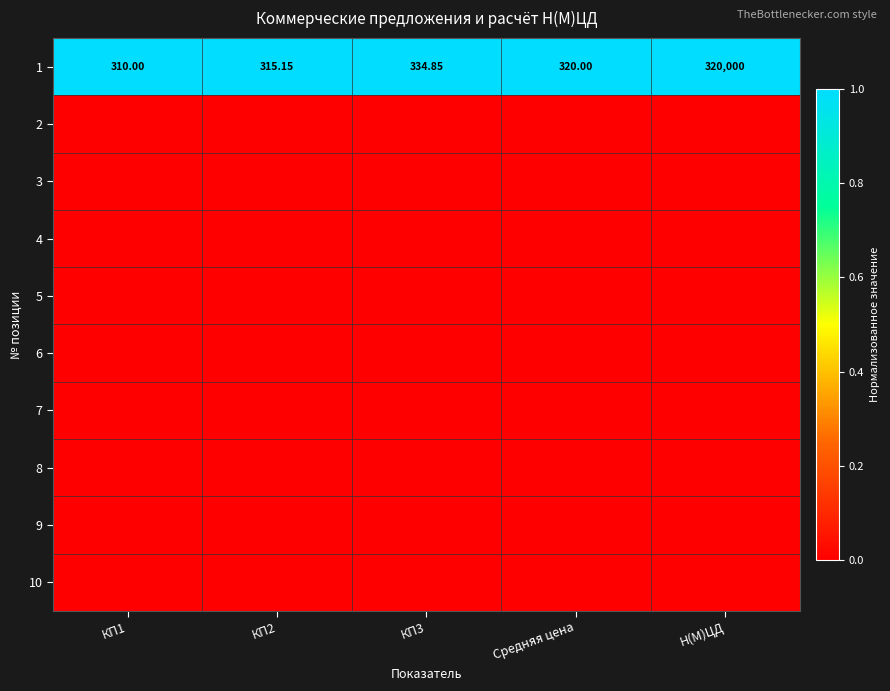

How many data points in 1 are less than 320?

2